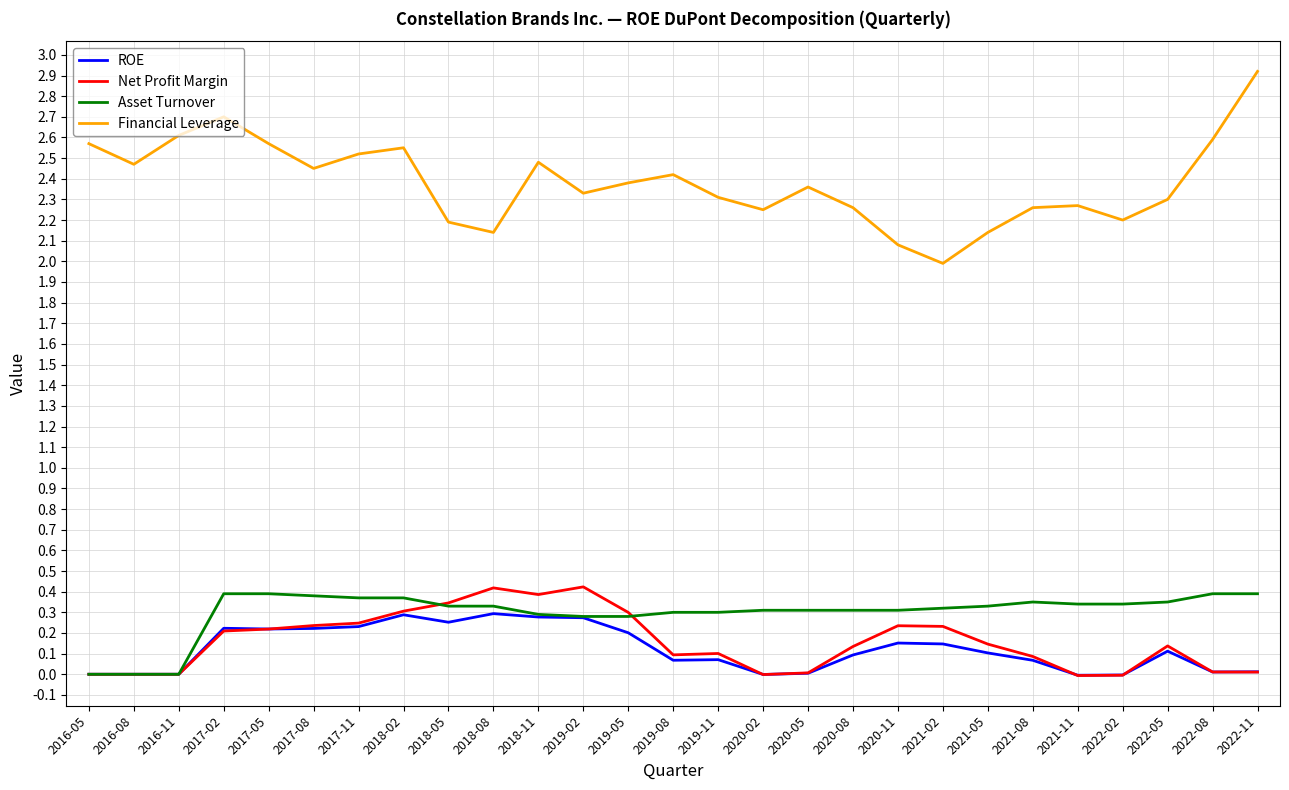

Is the value of Asset Turnover at 2017-08 greater than the value of Financial Leverage at 2016-11?

No